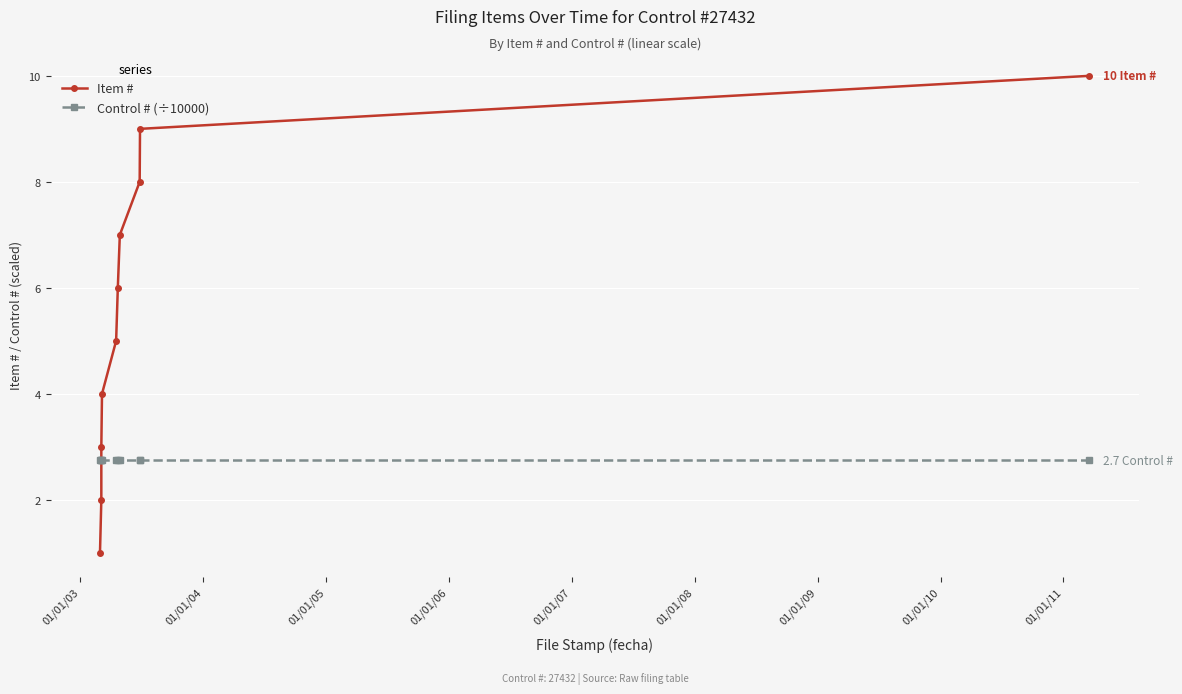

What value does the Item # series have at 01/01/03?

2.0